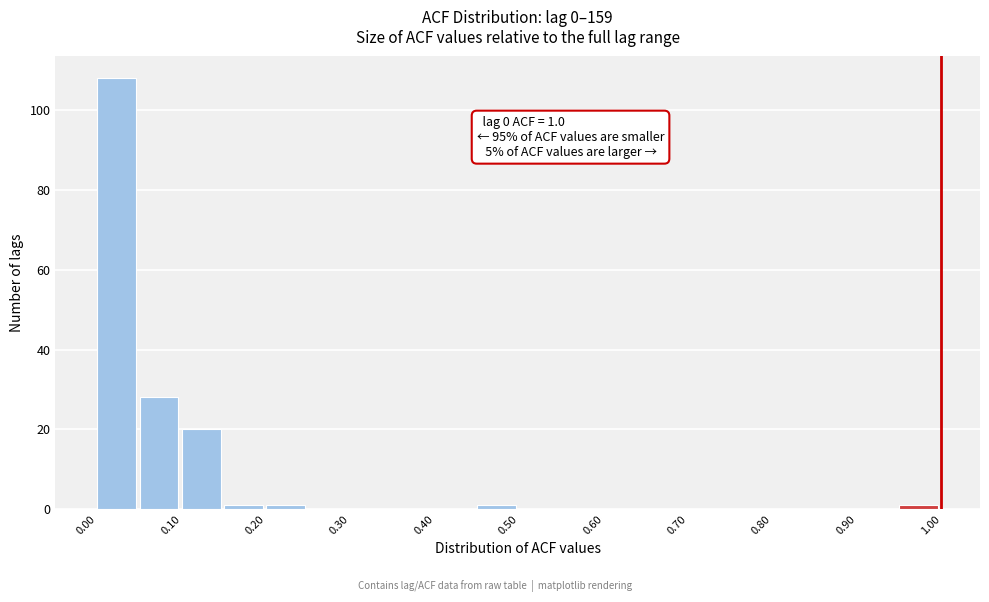

Which range on the x-axis has the tallest bar?

0.00 to 0.05